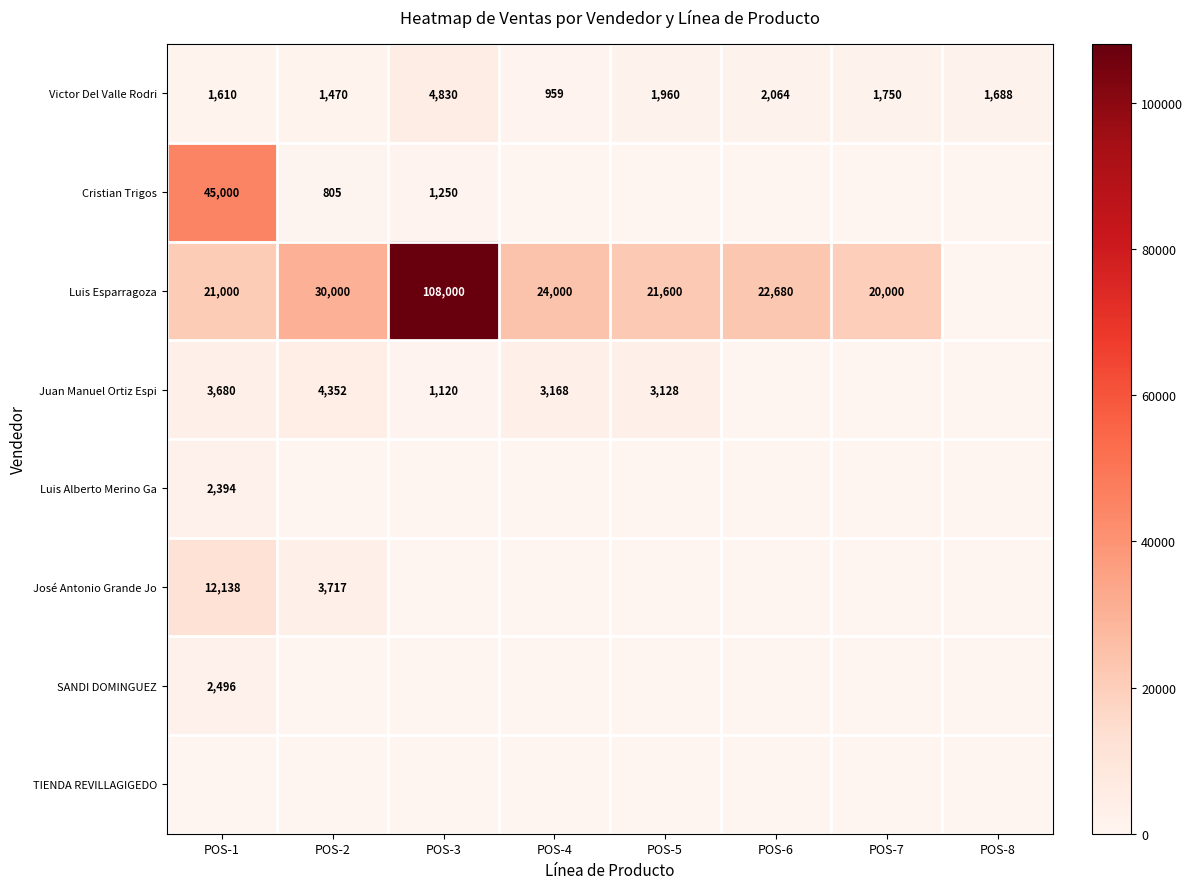

Which has a higher value, POS-7 or POS-6?

POS-6